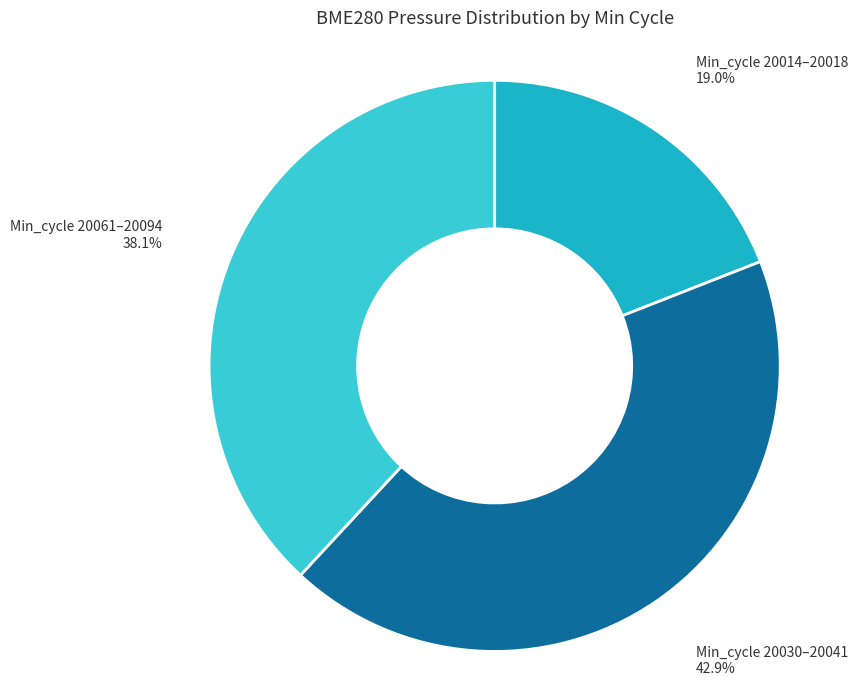

What is the ratio of the value at Min_cycle 20014–20018 to the value at Min_cycle 20061–20094?

0.5